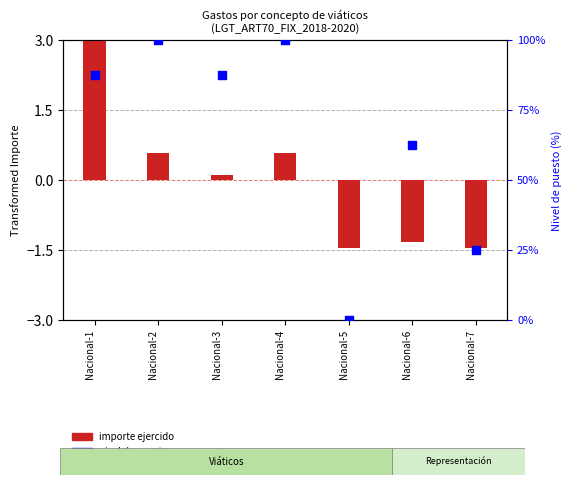

What is the change in value from Nacional-5 to Nacional-6?

+62.5